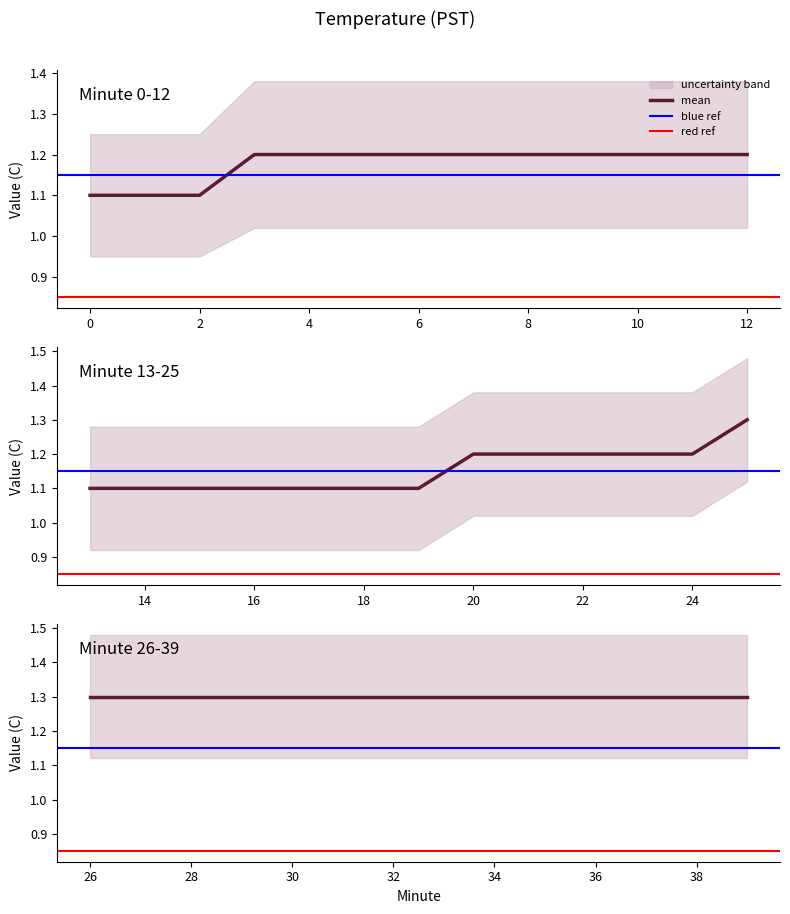

True or false: mean and upper intersect in this chart.

False